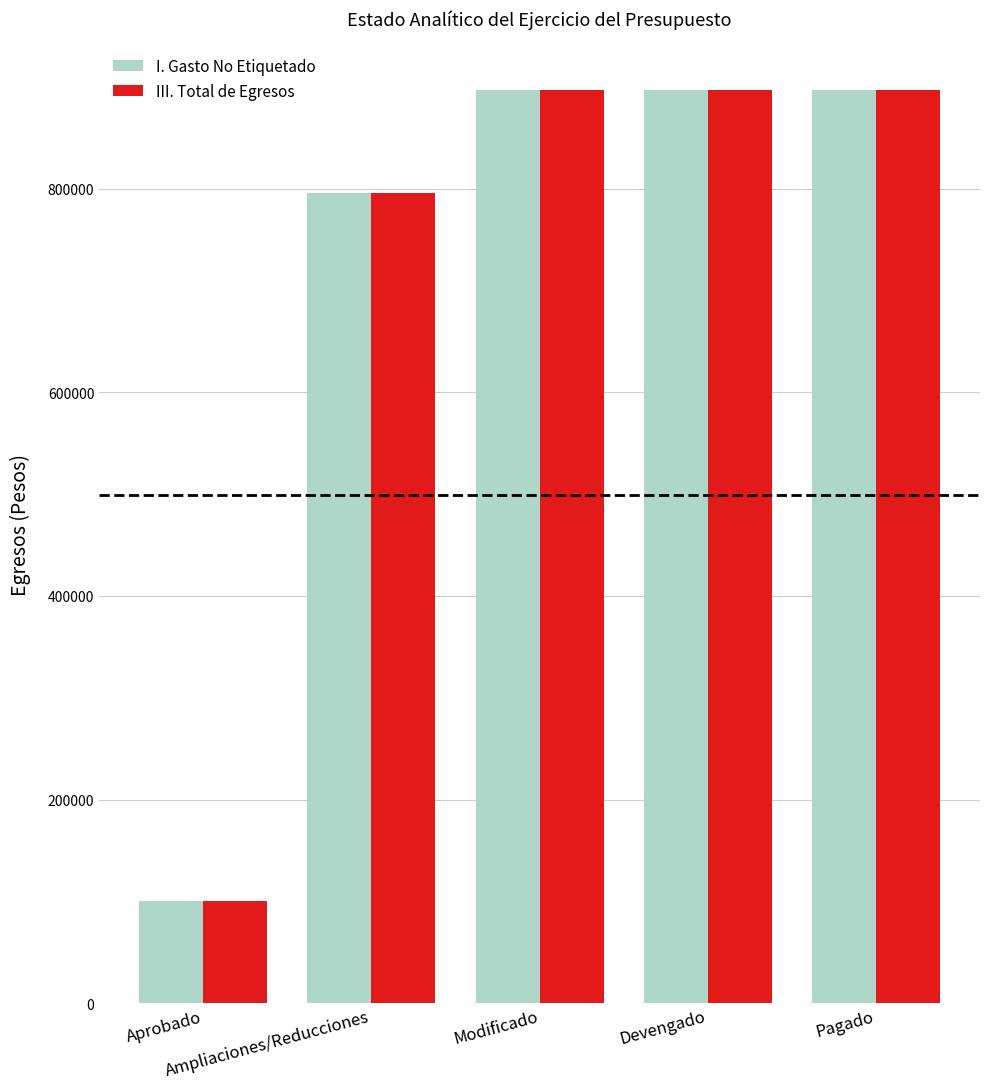

What is the sum of the III. Total de Egresos values at Devengado and Ampliaciones/Reducciones?

1692815.7